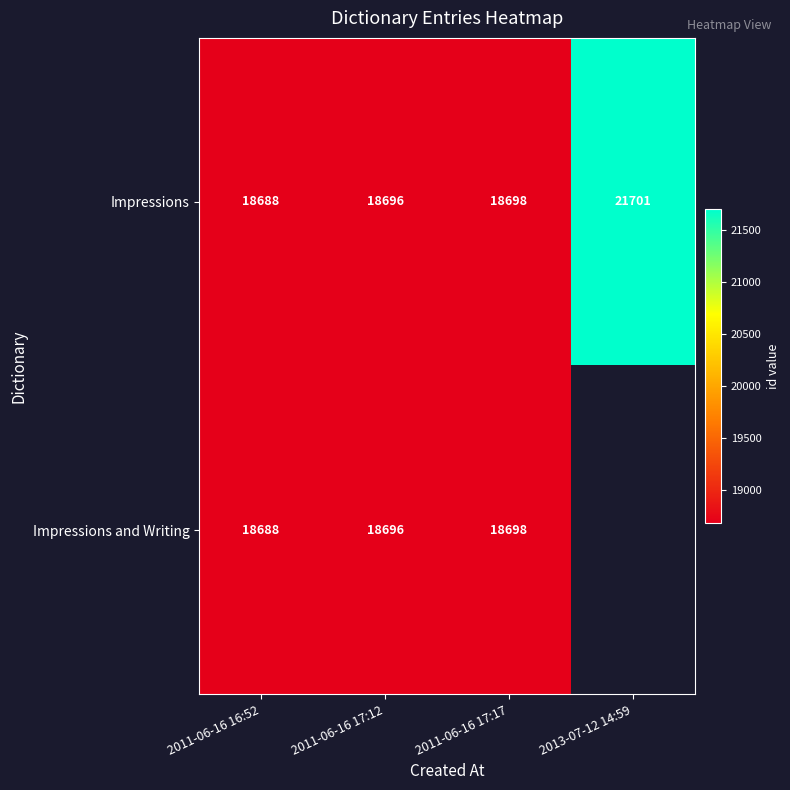

What is the highest value of the Impressions series?

21701